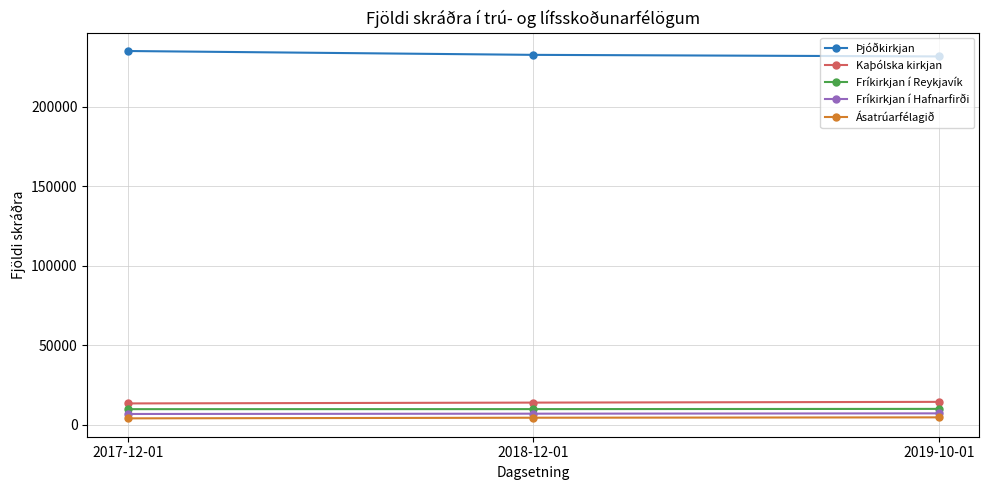

At how many categories does at least one series exceed 41252?

3